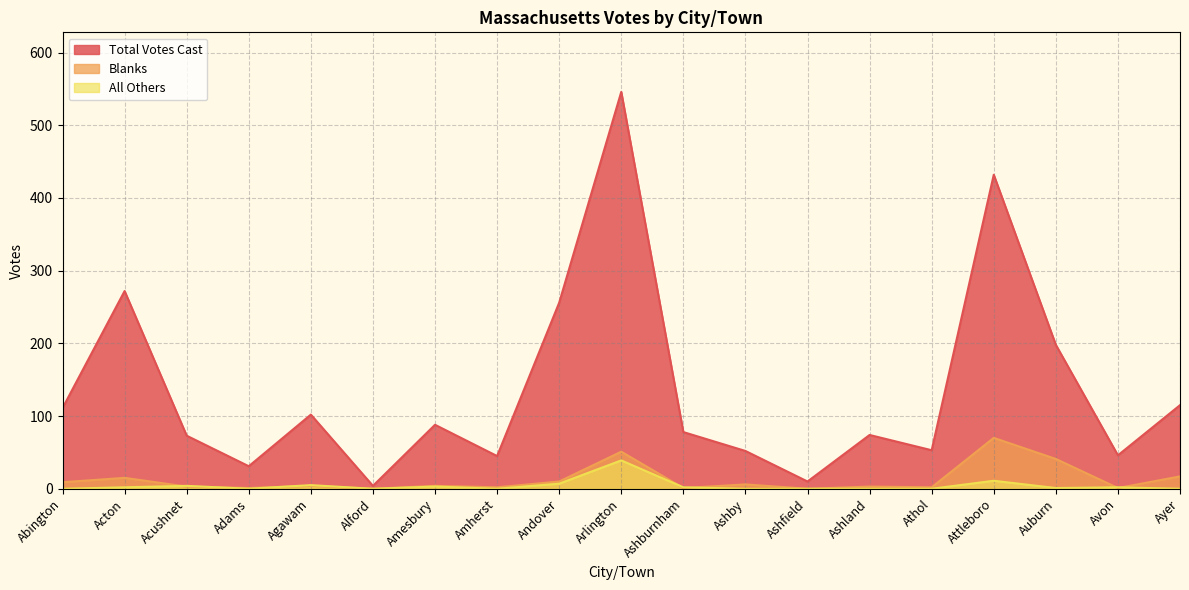

True or false: Blanks has a value of 51 at Arlington.

True